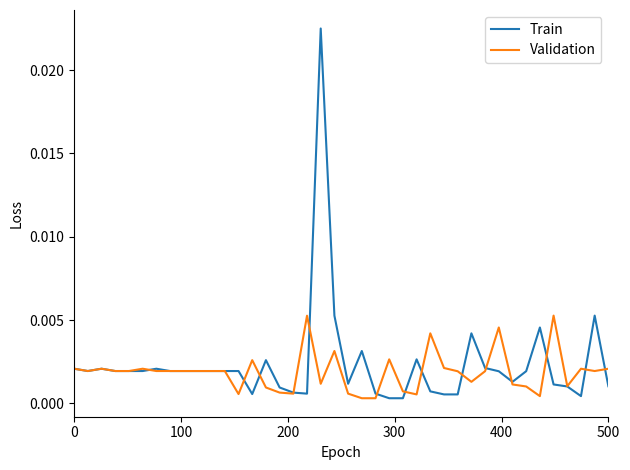

List the series in order of their peak value, highest first.

Train, Validation